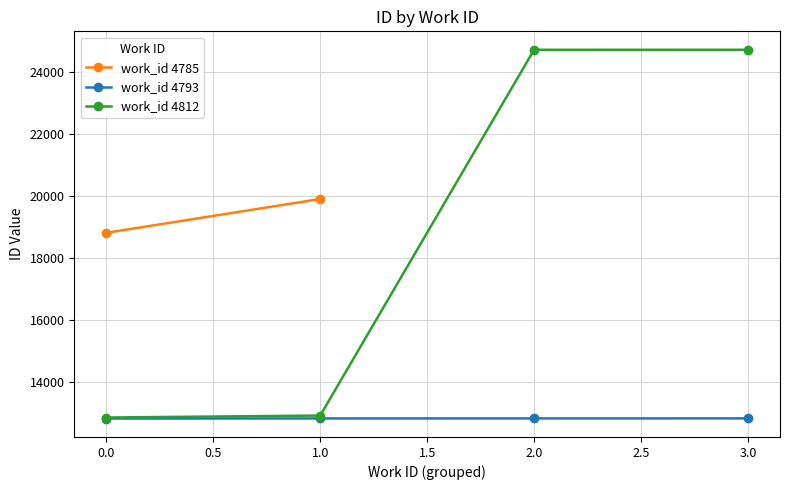

At how many categories does at least one series exceed 19732?

3